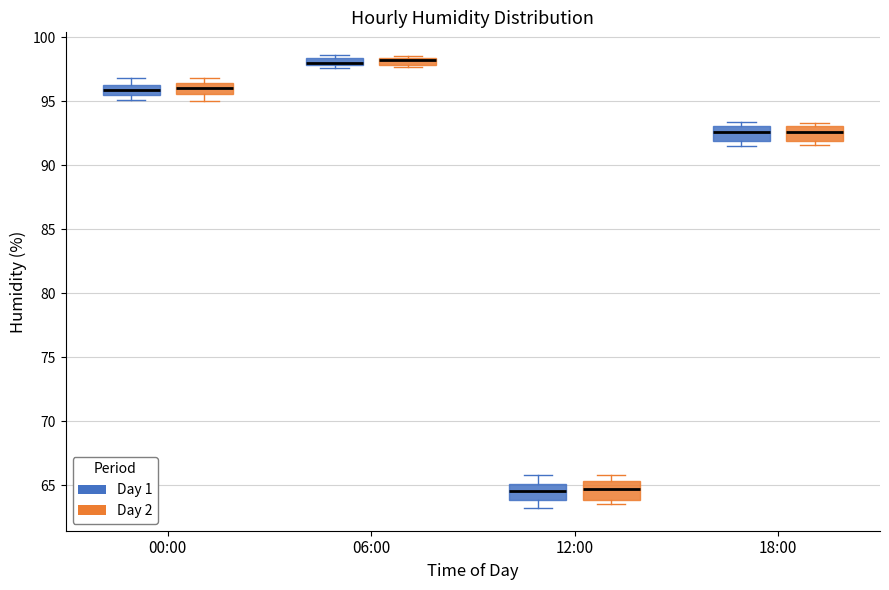

Where is the lower edge of the box for 06:00 (Day 2) on the y-axis? The values are not printed on the chart, so give them approximately, as read against the axis.

98.0